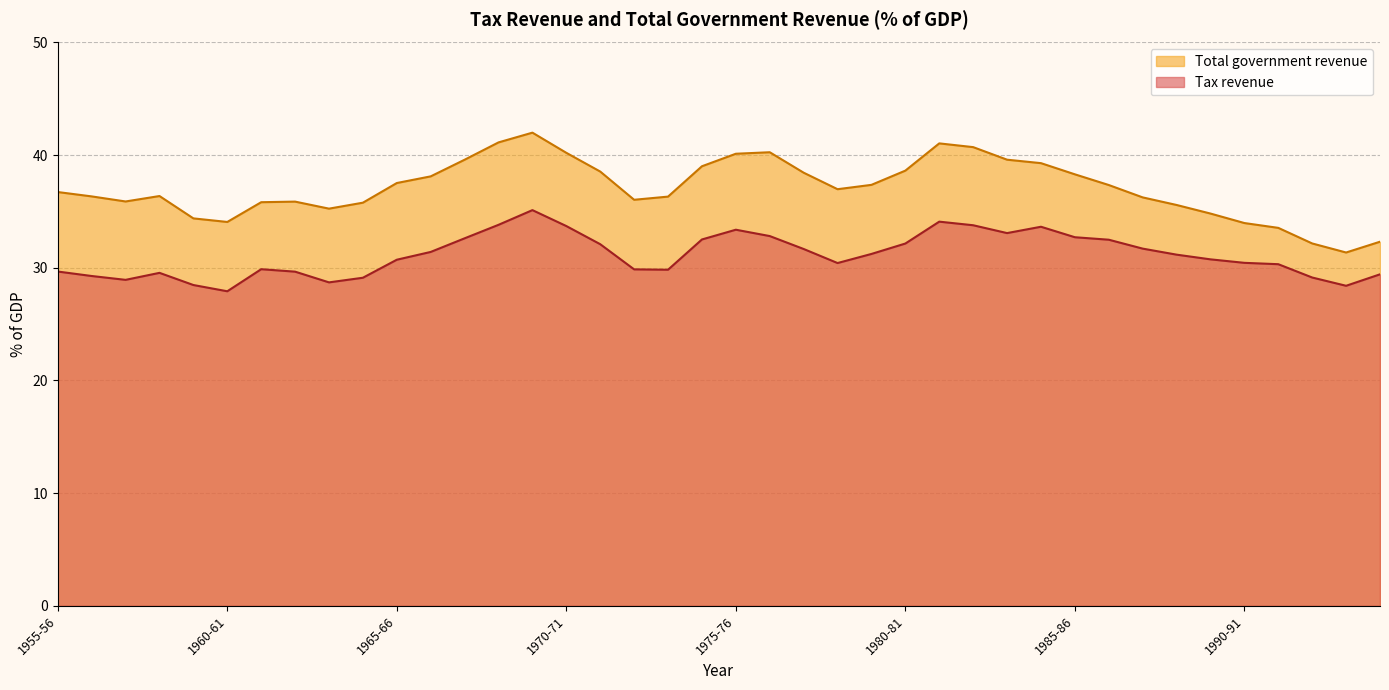

What value does the Tax revenue series have at 1986-87?

32.5